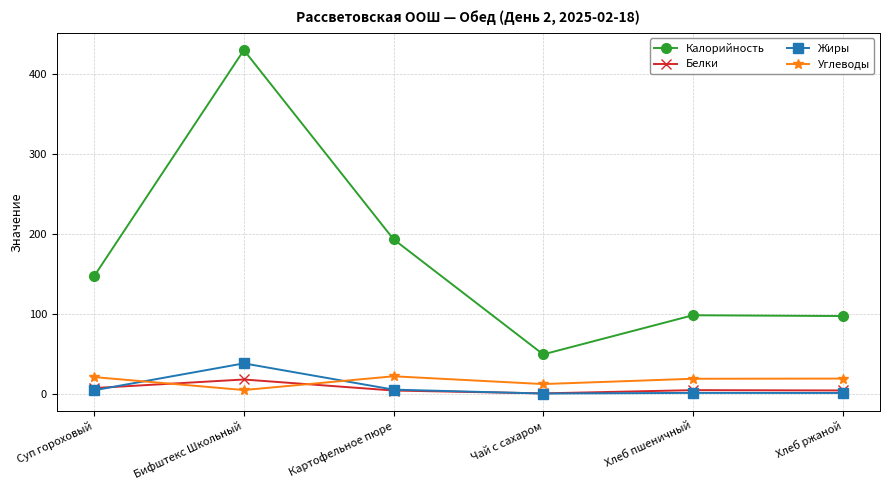

What is the approximate value of Углеводы at Суп гороховый?

20.6